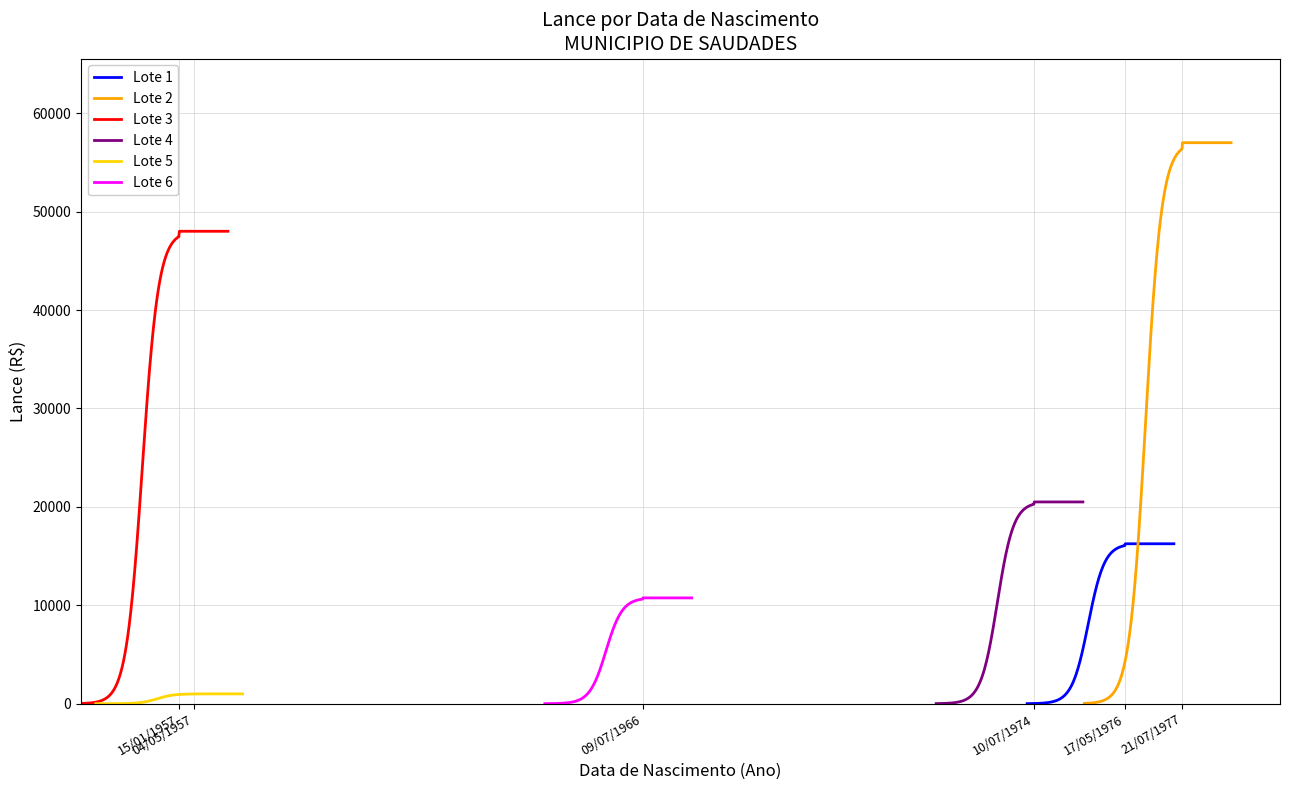

True or false: Lote 5 has a value of 624 at 0.

False